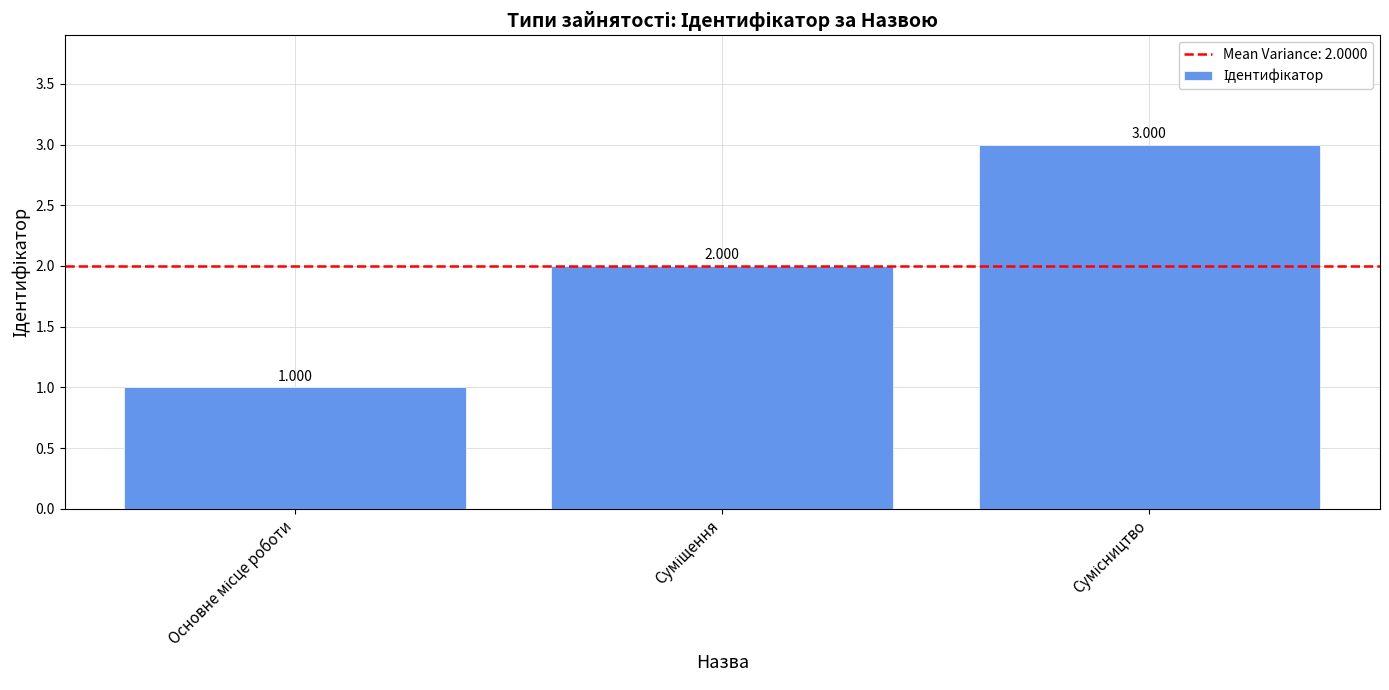

The value at Сумісництво is 3. True or false?

True